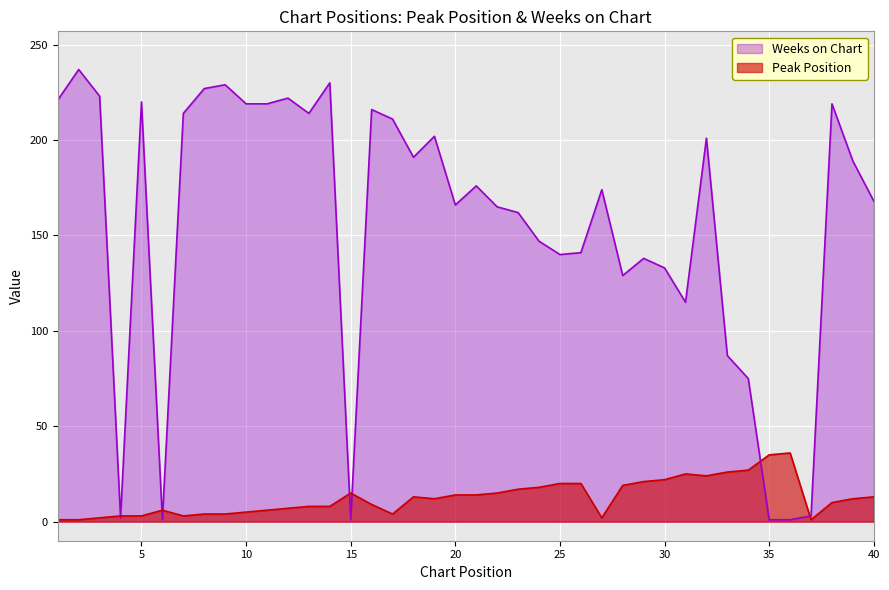

Which series has the largest total across all categories?

Weeks on Chart